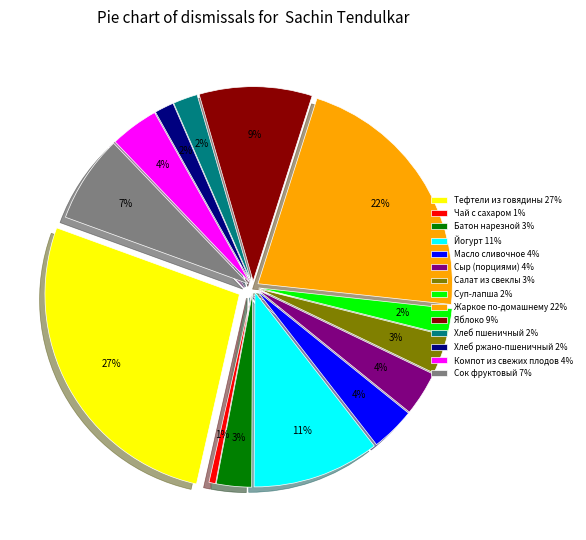

What is the smallest slice in the pie chart?

Чай с сахаром